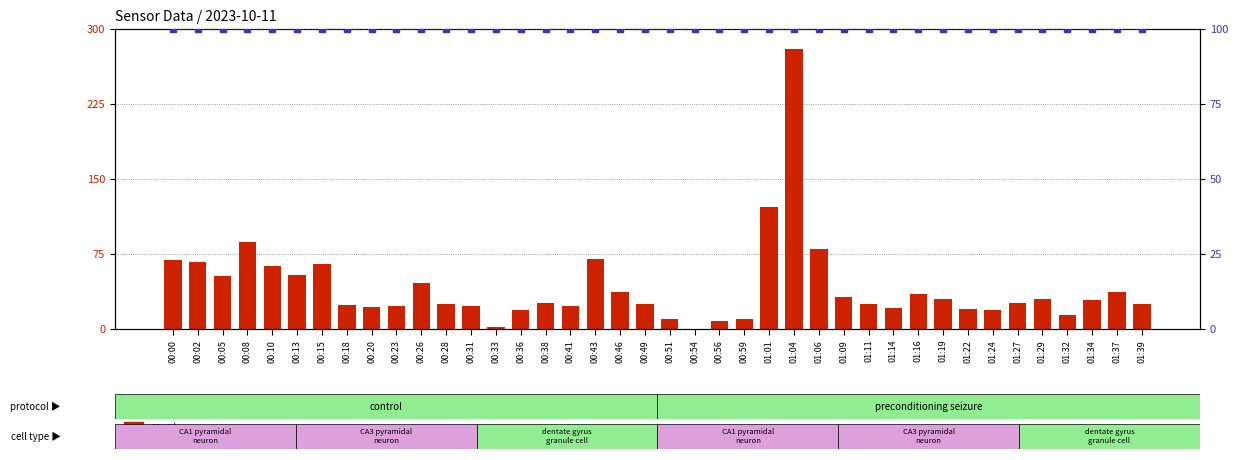

Which series has the widest spread of values?

count